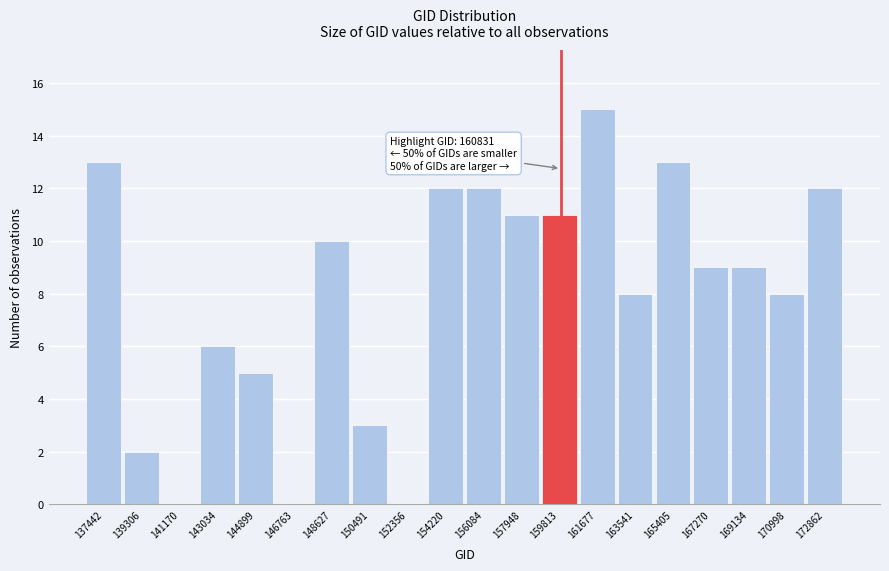

Reading left to right, transcribe all the data shown in this chart.

137442=13	139306=2	141170=0	143034=6	144899=5	146763=0	148627=10	150491=3	152356=0	154220=12	156084=12	157948=11	159813=11	161677=15	163541=8	165405=13	167270=9	169134=9	170998=8	172862=12